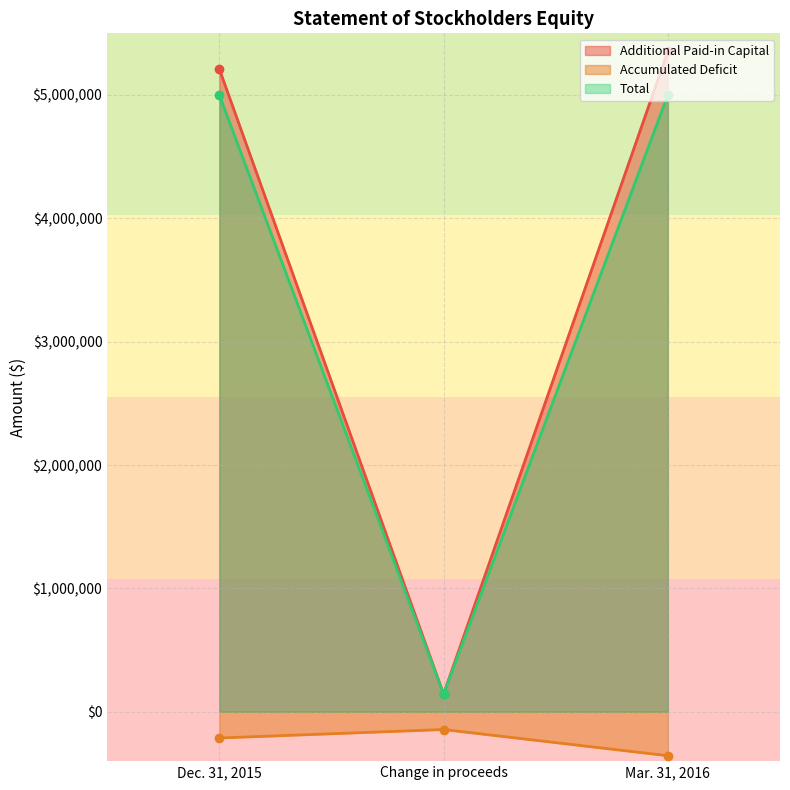

What is the sum of the Accumulated Deficit values at Mar. 31, 2016 and Dec. 31, 2015?

-568366